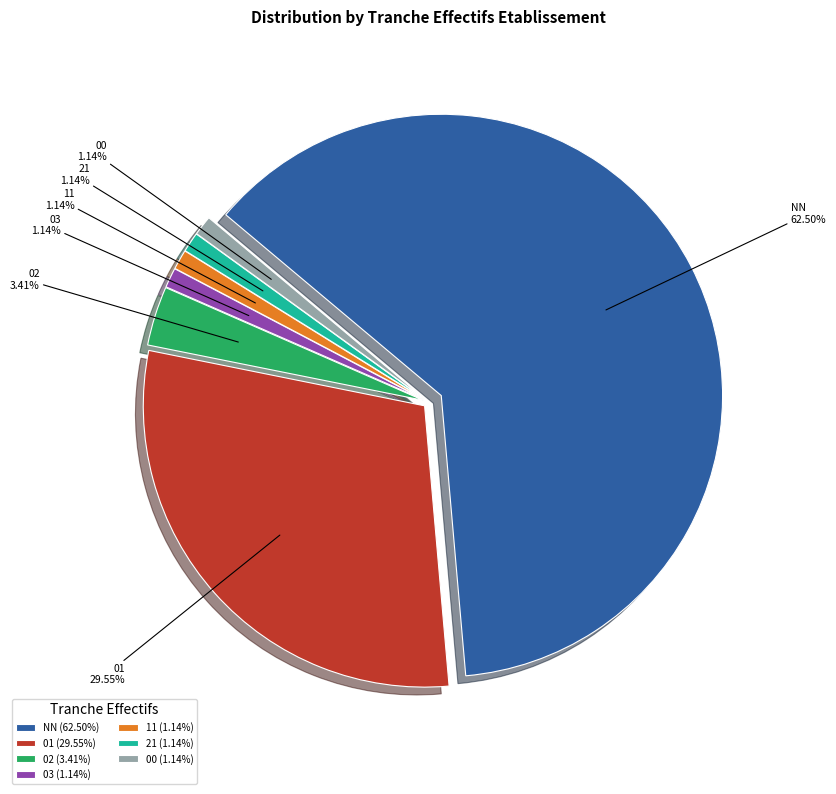

To the nearest percent, what is the average slice percentage?

14%